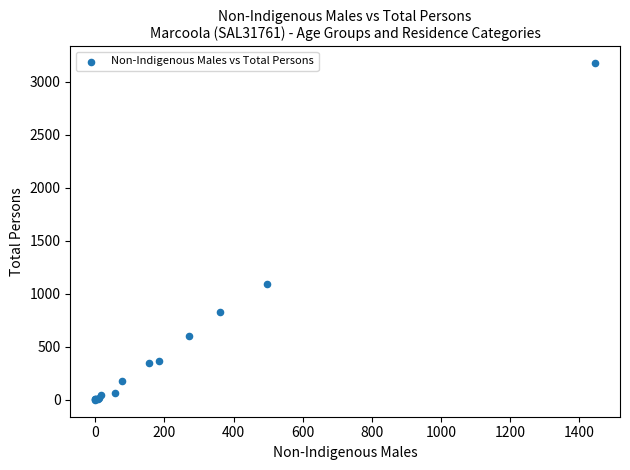

What Y value in the scatter plot is closest to 1588?

1092